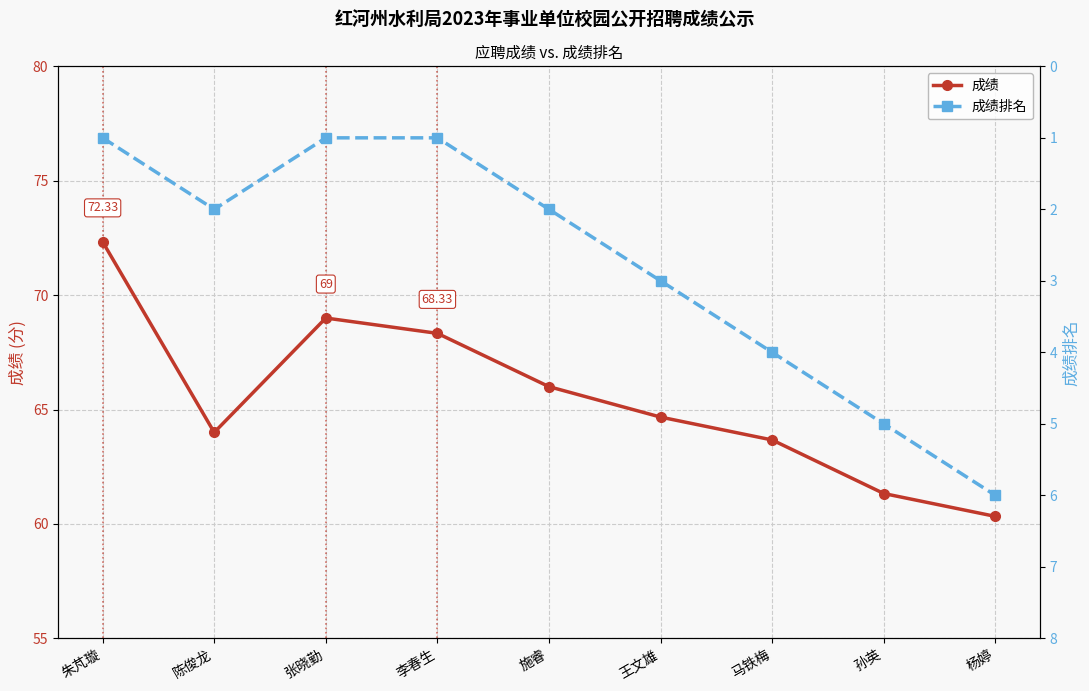

Reading right to left, what are all the values shown in this chart?

成绩: 60.3	61.3	63.7	64.7	66.0	68.3	69.0	64.0	72.3
成绩排名: 6.0	5.0	4.0	3.0	2.0	1.0	1.0	2.0	1.0